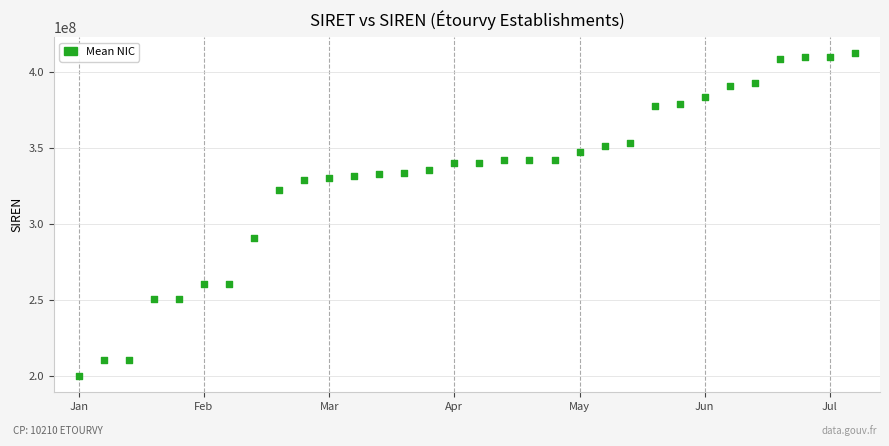

What is the range of Y values (max minus min)?

212435841